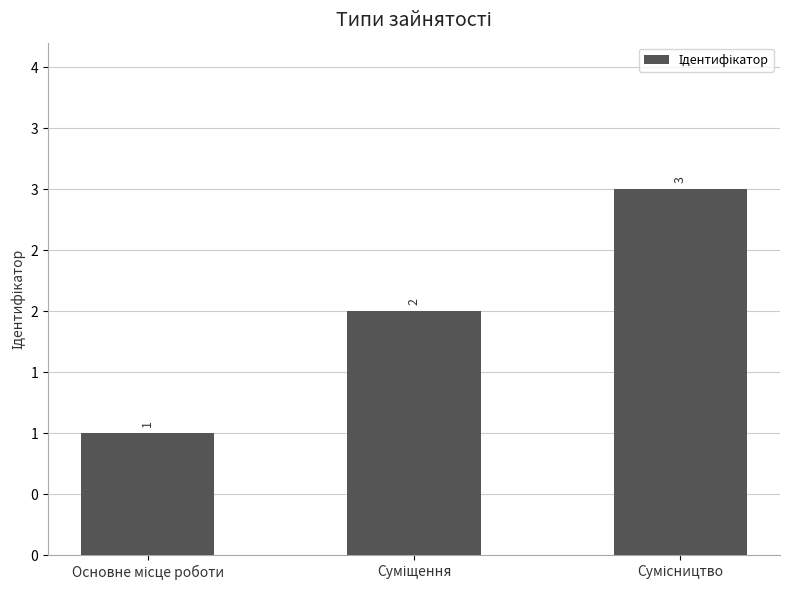

Is it true that the value at Сумісництво is 5?

False